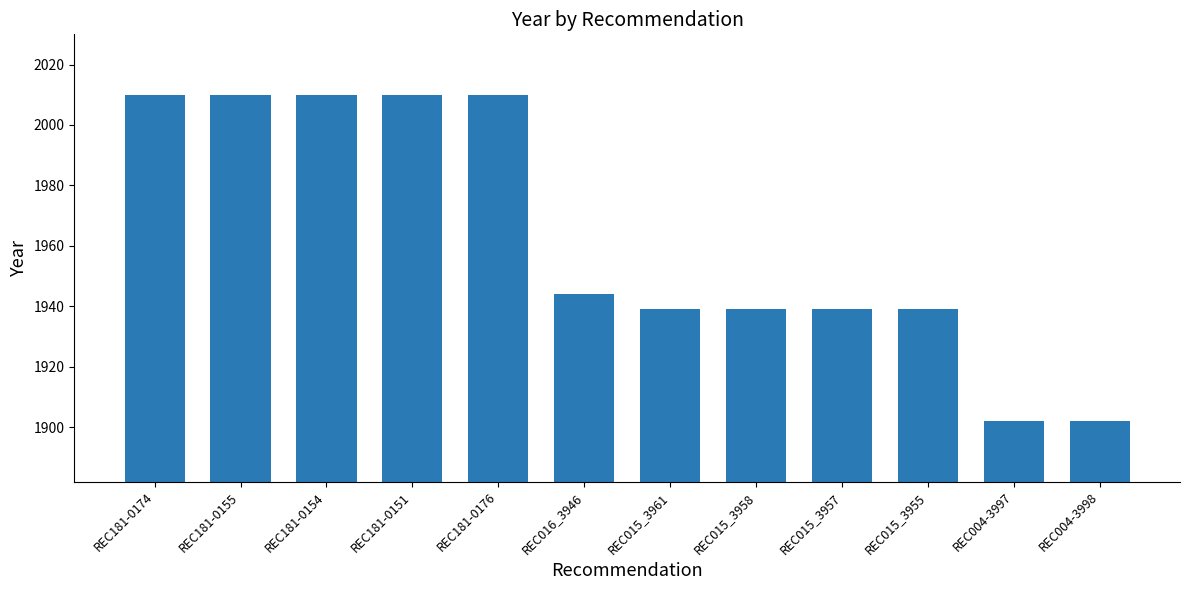

What is the greatest value displayed?

2010